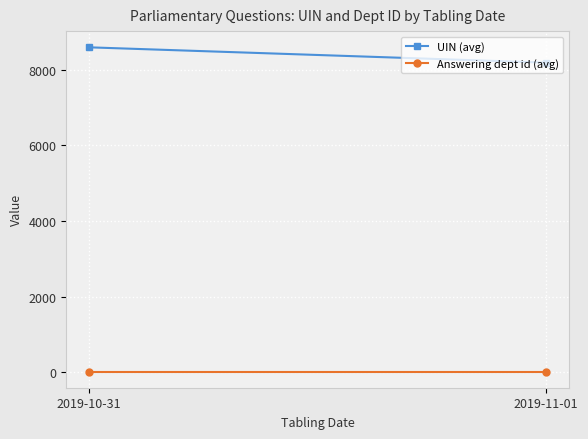

The UIN (avg) series shows 5588.6 at 2019-11-01. True or false?

False